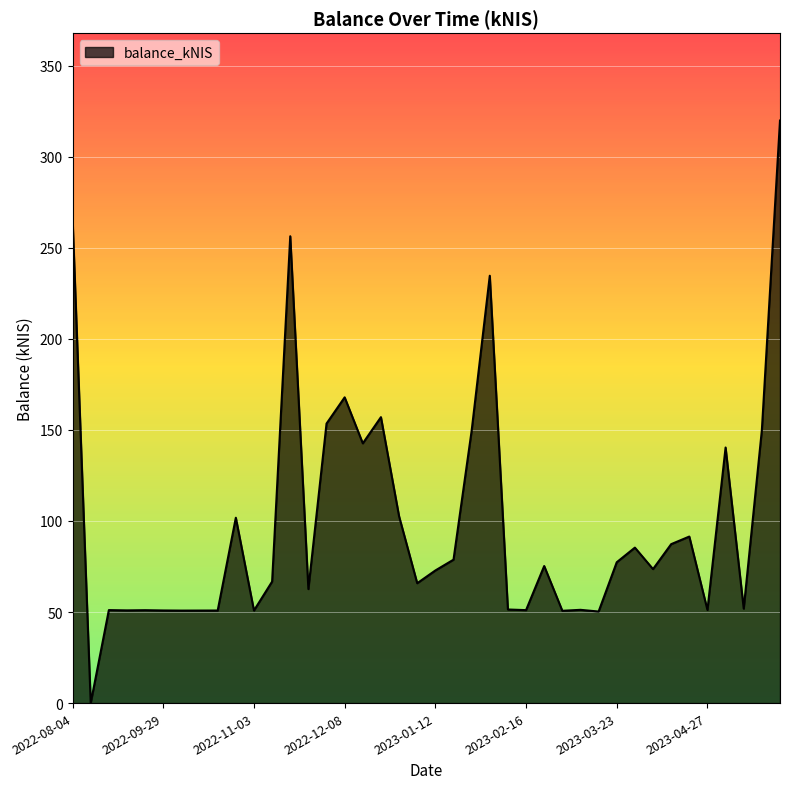

What is the maximum value shown in the chart?

319.8